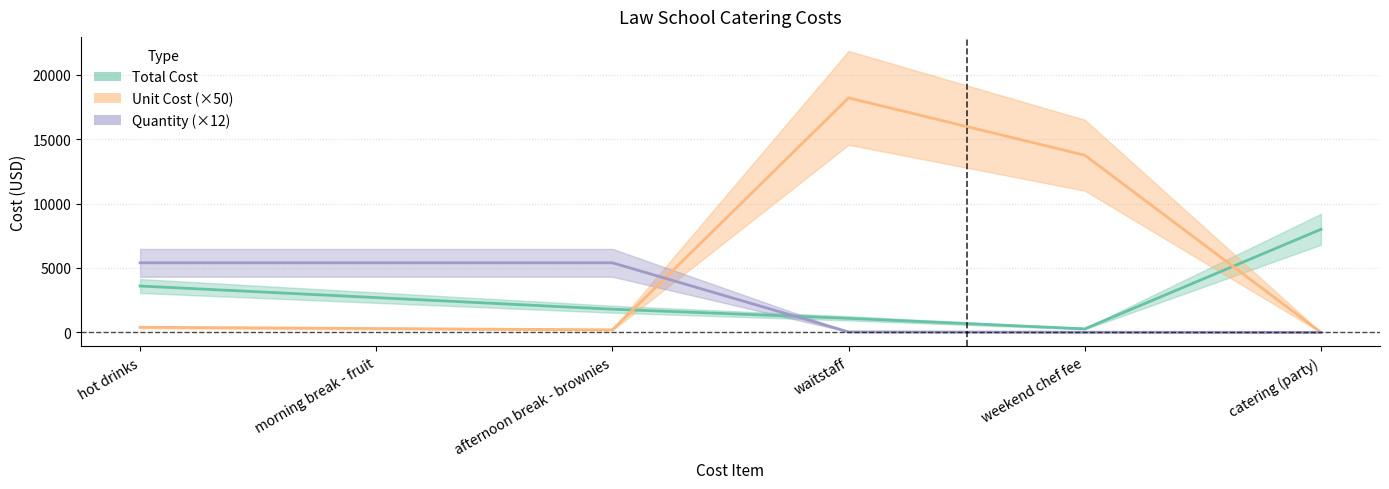

What is the greatest value displayed?

18200